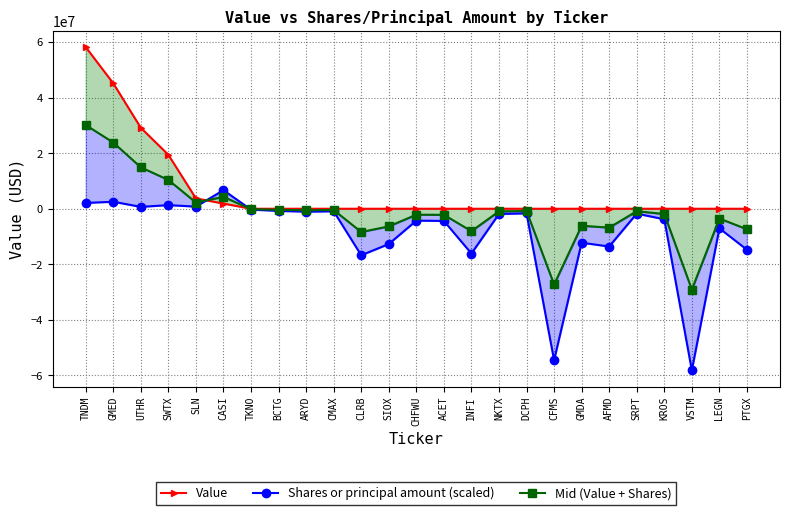

Reading right to left, extract all data points from this chart.

Value: PTGX=0.0	LEGN=0.0	VSTM=0.0	KROS=0.0	SRPT=0.0	AFMD=0.0	GMDA=0.0	CFMS=0.0	DCPH=0.0	NKTX=0.0	INFI=0.0	ACET=0.0	CHFWU=0.0	SIOX=0.0	CLRB=0.0	CMAX=0.0	ARYD=0.0	BCTG=0.0	TKNO=0.0	CASI=1860000.0	SLN=3729000.0	SWTX=19412000.0	UTHR=29134000.0	GMED=45137000.0	TNDM=58177000.0
Shares or principal amount (scaled): PTGX=-14744748.7	LEGN=-7047524.6	VSTM=-58177000.0	KROS=-3798120.0	SRPT=-1750873.5	AFMD=-13587814.7	GMDA=-12228099.8	CFMS=-54515343.4	DCPH=-1660703.5	NKTX=-1881664.7	INFI=-16113374.0	ACET=-4386391.6	CHFWU=-4277716.2	SIOX=-12704761.5	CLRB=-16738703.4	CMAX=-911307.5	ARYD=-1069429.0	BCTG=-769988.9	TKNO=-320828.7	CASI=6686083.2	SLN=764800.0	SWTX=1308955.5	UTHR=675186.2	GMED=2520002.6	TNDM=2084646.6
Mid (Value + Shares): PTGX=-7372374.3	LEGN=-3523762.3	VSTM=-29088500.0	KROS=-1899060.0	SRPT=-875436.8	AFMD=-6793907.3	GMDA=-6114049.9	CFMS=-27257671.7	DCPH=-830351.8	NKTX=-940832.3	INFI=-8056687.0	ACET=-2193195.8	CHFWU=-2138858.1	SIOX=-6352380.7	CLRB=-8369351.7	CMAX=-455653.8	ARYD=-534714.5	BCTG=-384994.5	TKNO=-160414.4	CASI=4273041.6	SLN=2246900.0	SWTX=10360477.7	UTHR=14904593.1	GMED=23828501.3	TNDM=30130823.3